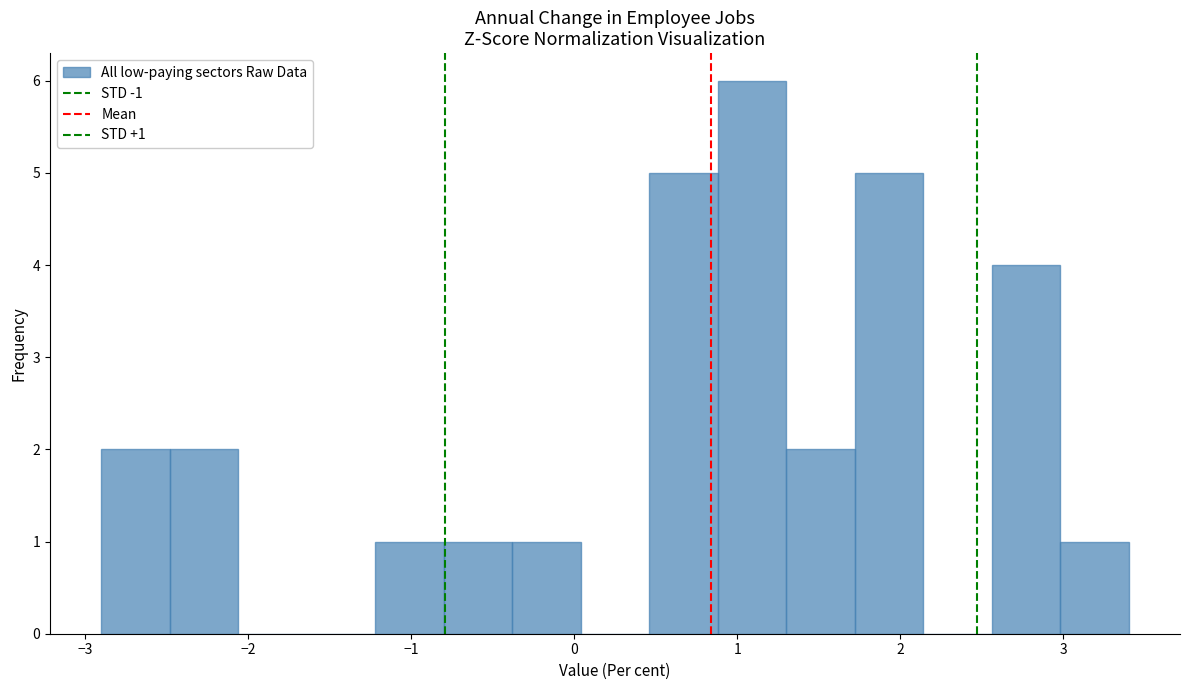

Which range on the x-axis has the tallest bar?

0.88 to 1.30